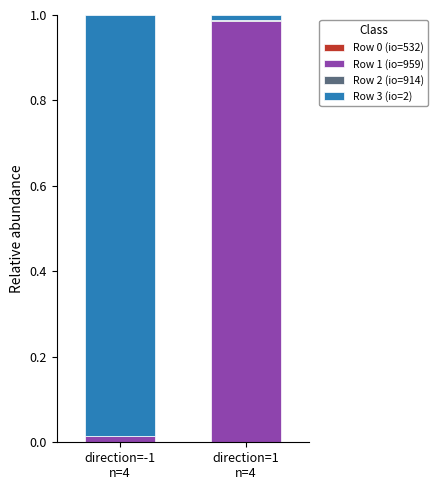

Rank the series at direction=-1
n=4 from highest to lowest value.

Row 3 (io=2), Row 1 (io=959), Row 2 (io=914), Row 0 (io=532)